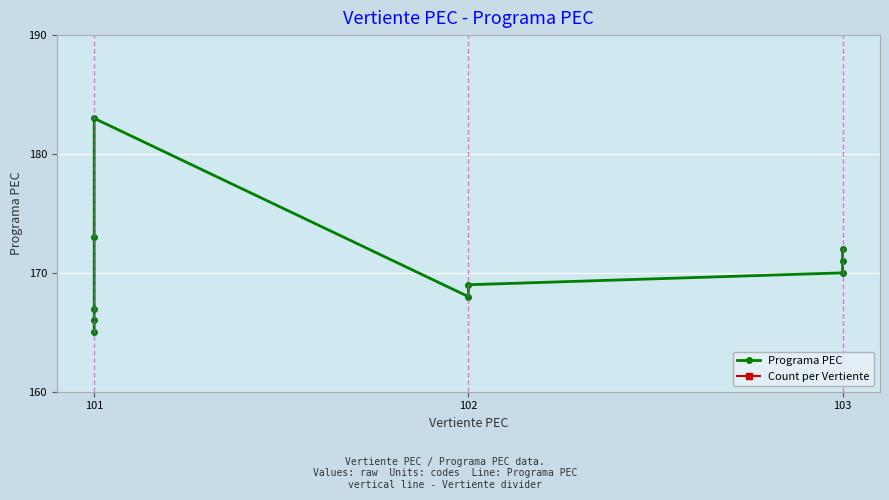

How many lines are shown in the chart?

1